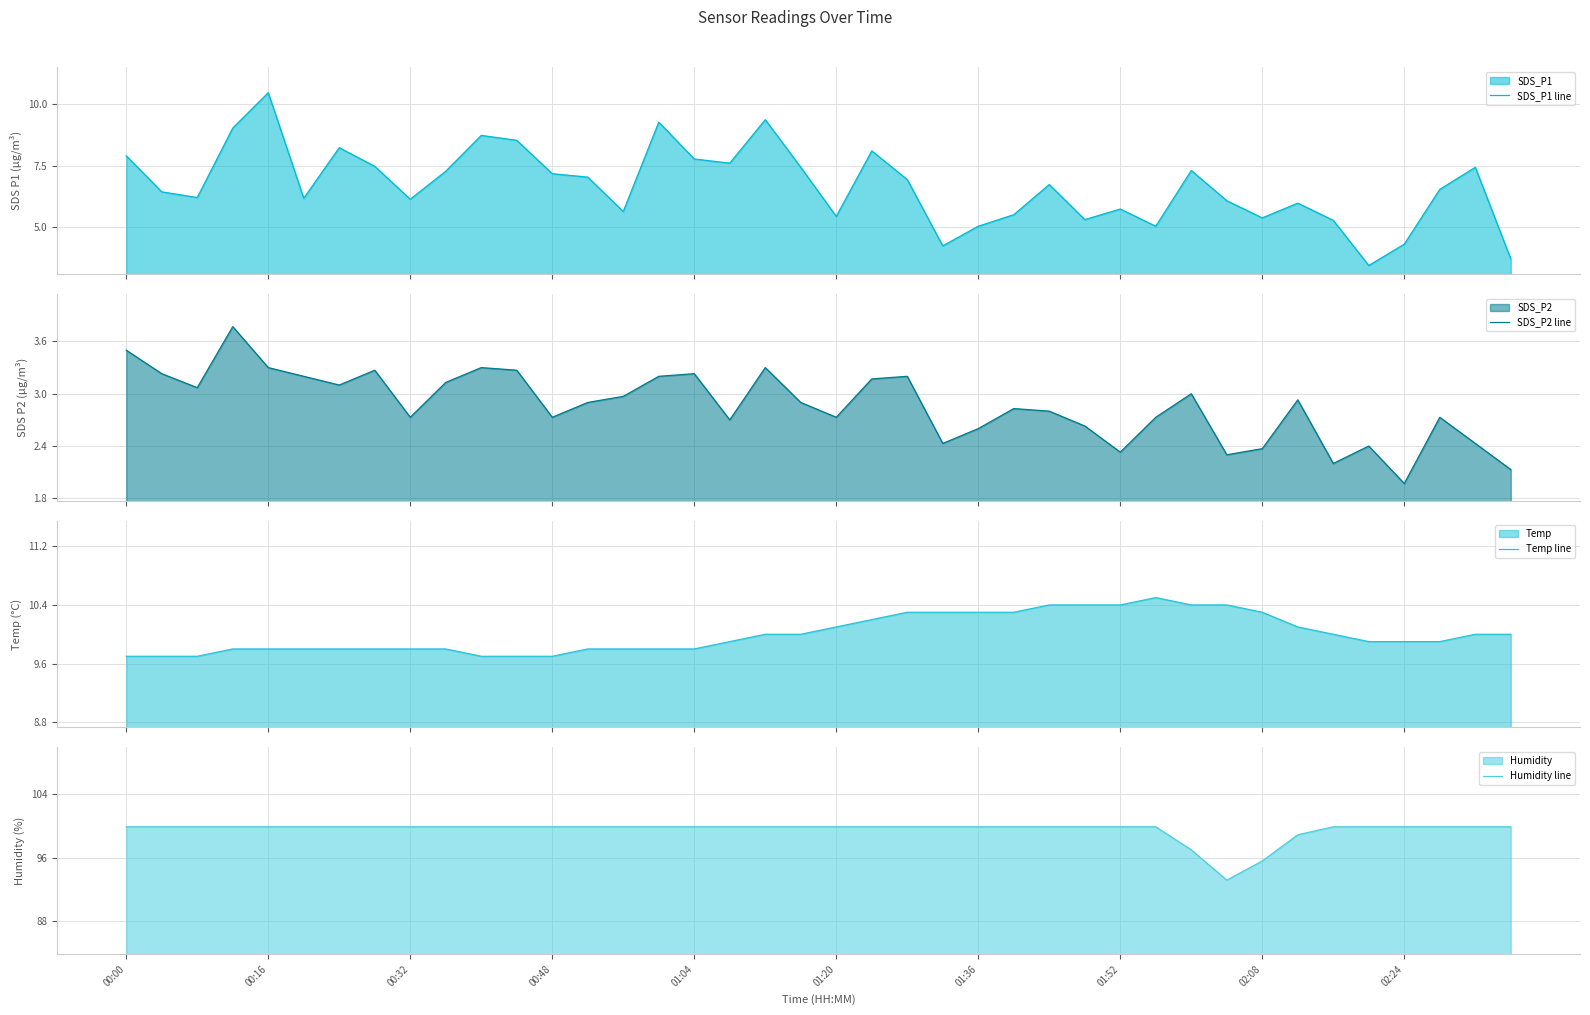

How many values in the SDS_P1 line series are below 6?

14